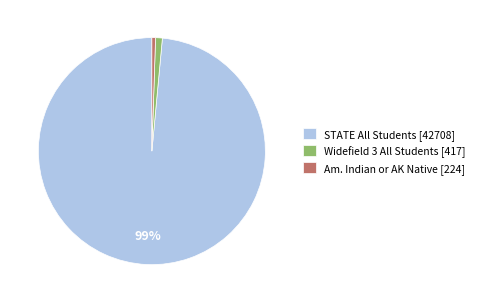

Do STATE All Students [42708] and Widefield 3 All Students [417] together represent more than half of the pie?

Yes